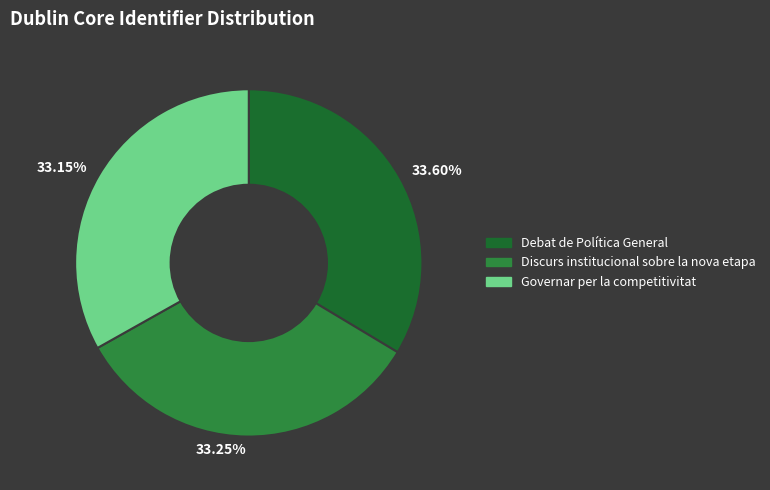

Combined, do 33.60% and 33.15% account for over 50%?

Yes